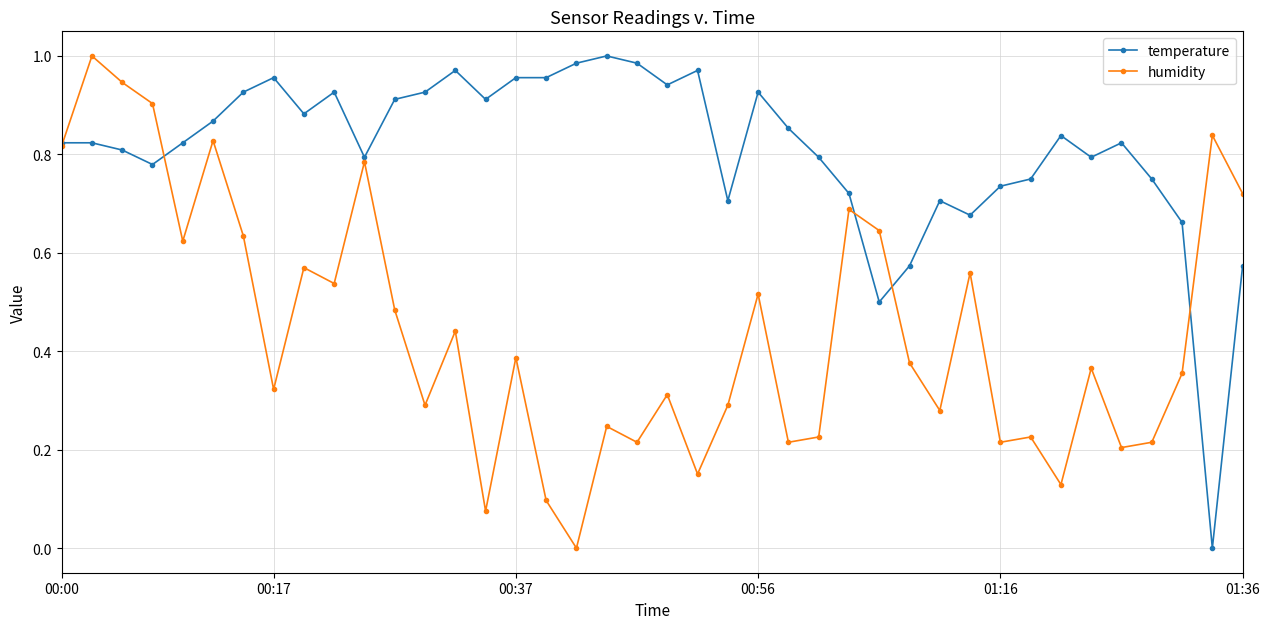

Which series has the largest total across all categories?

temperature